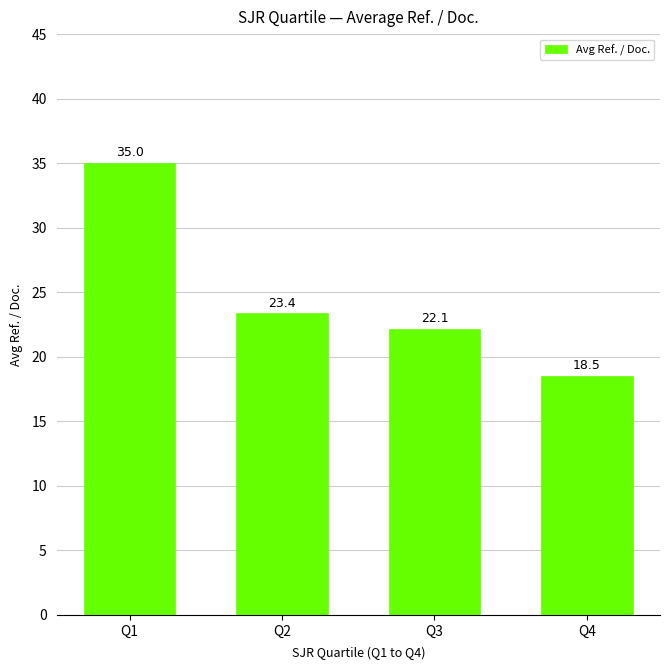

Does the chart contain stacked bars?

No